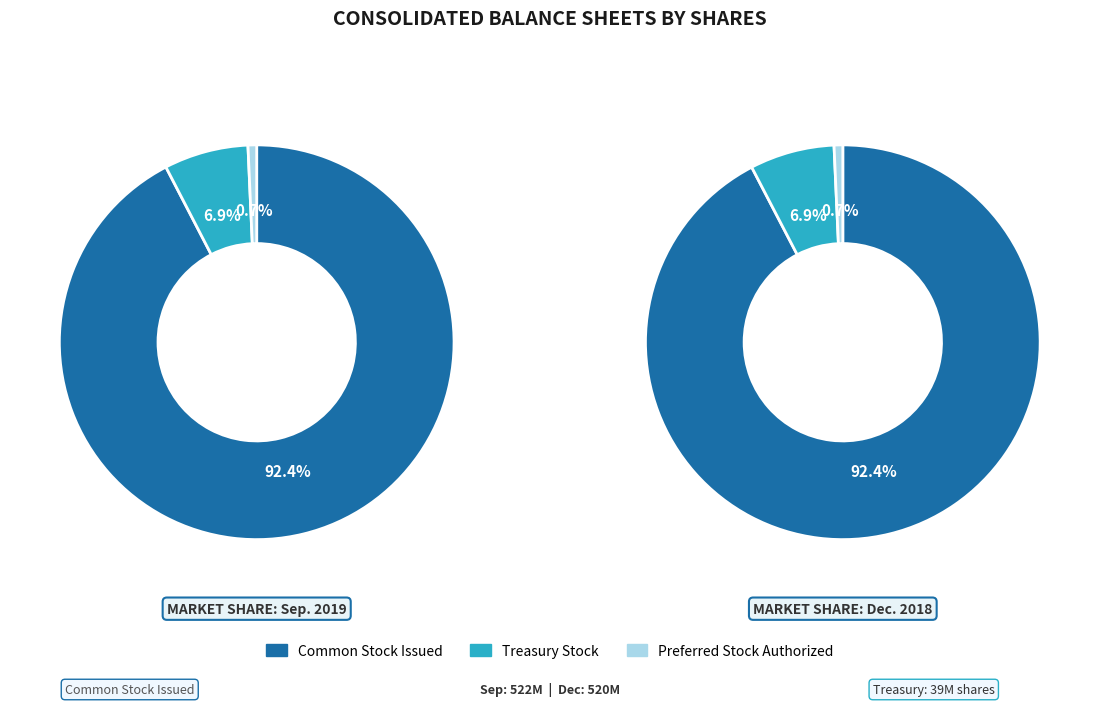

To the nearest percent, what is the average slice percentage?

33%